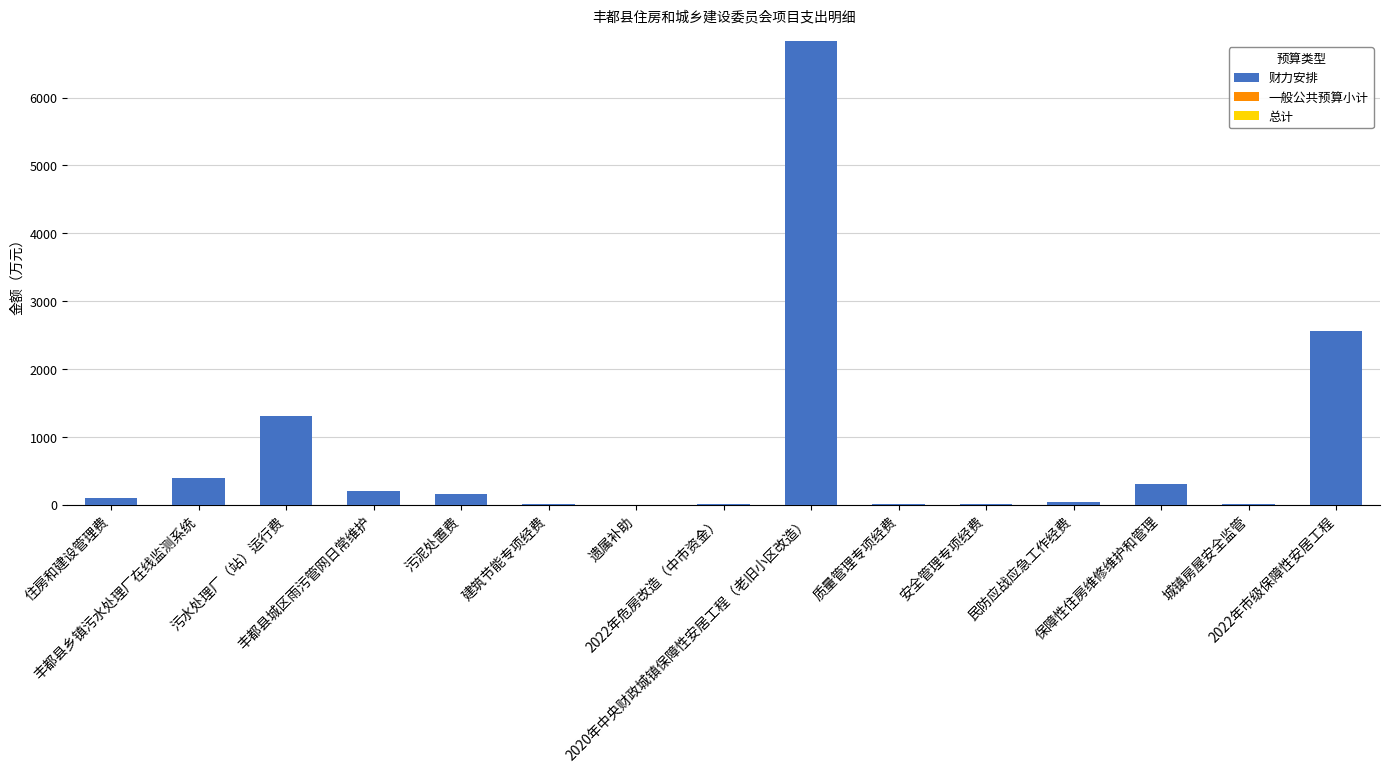

What is the sum of all values?

11909.9